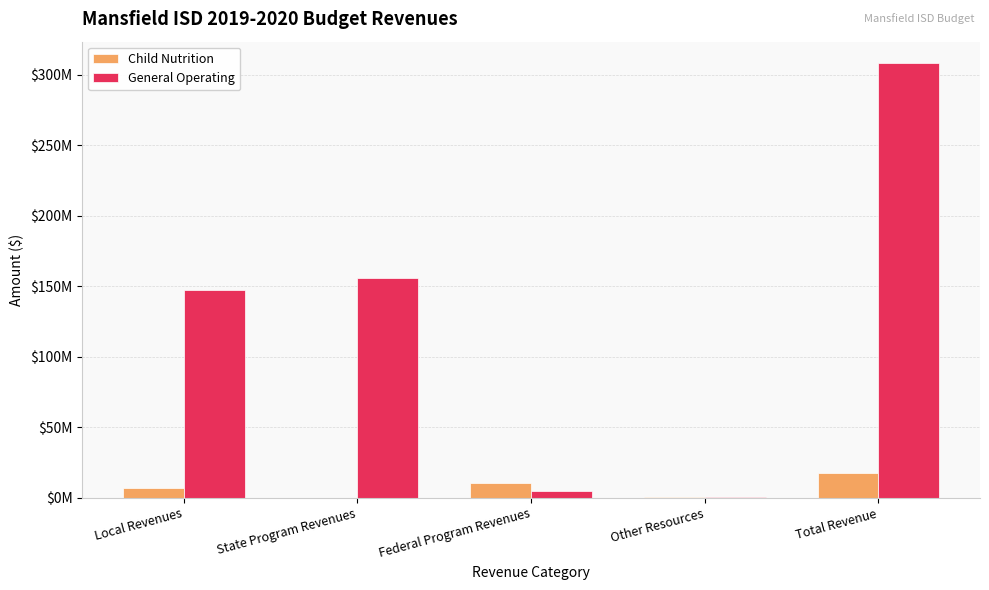

What are all the series names shown in the legend?

Child Nutrition, General Operating